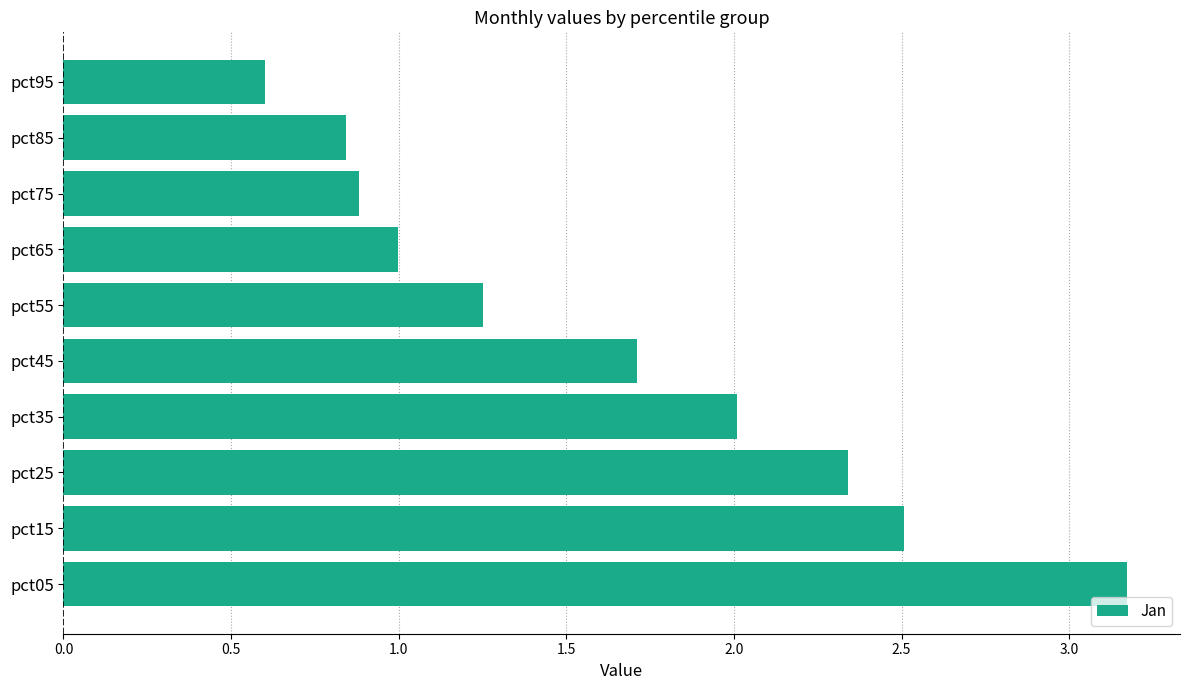

Is it true that the value at pct35 is 2.0?

True